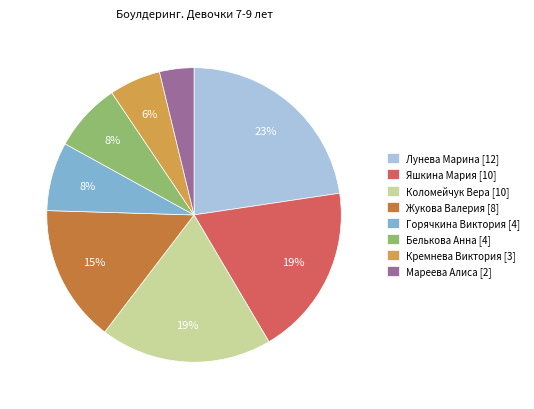

Is it true that Коломейчук Вера is 24% of the pie?

False